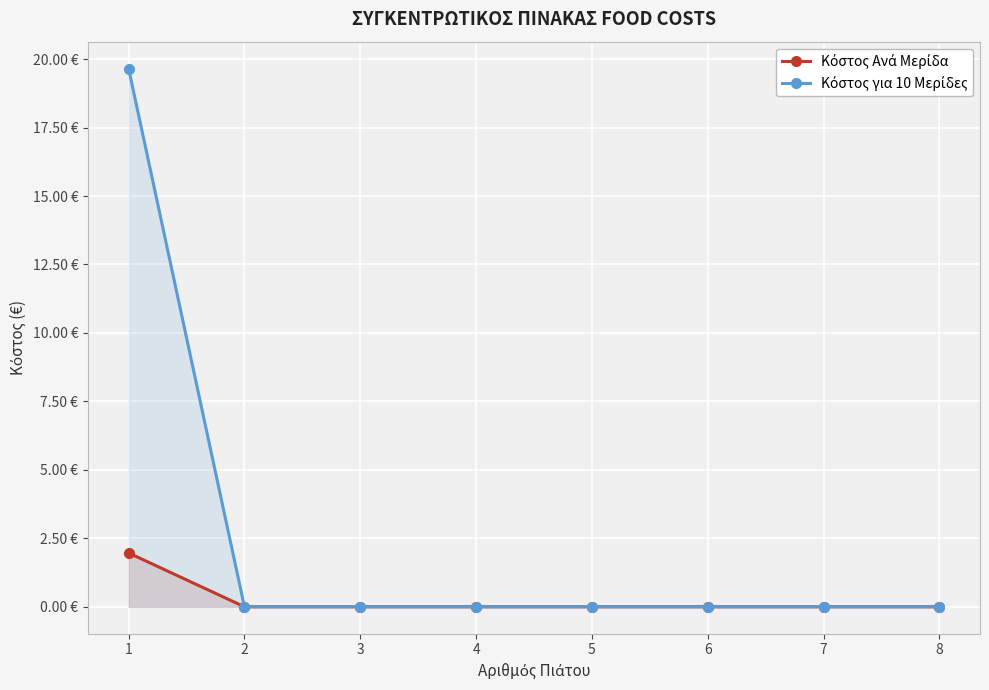

The value of Κόστος Ανά Μερίδα at 2 is -1.2. True or false?

False